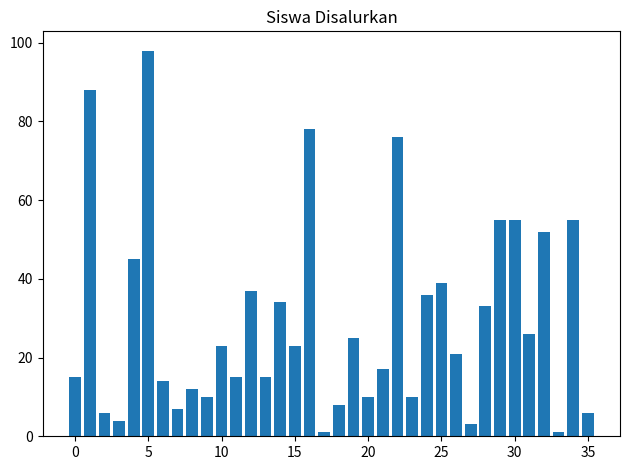

What is the maximum value shown in the chart?

98